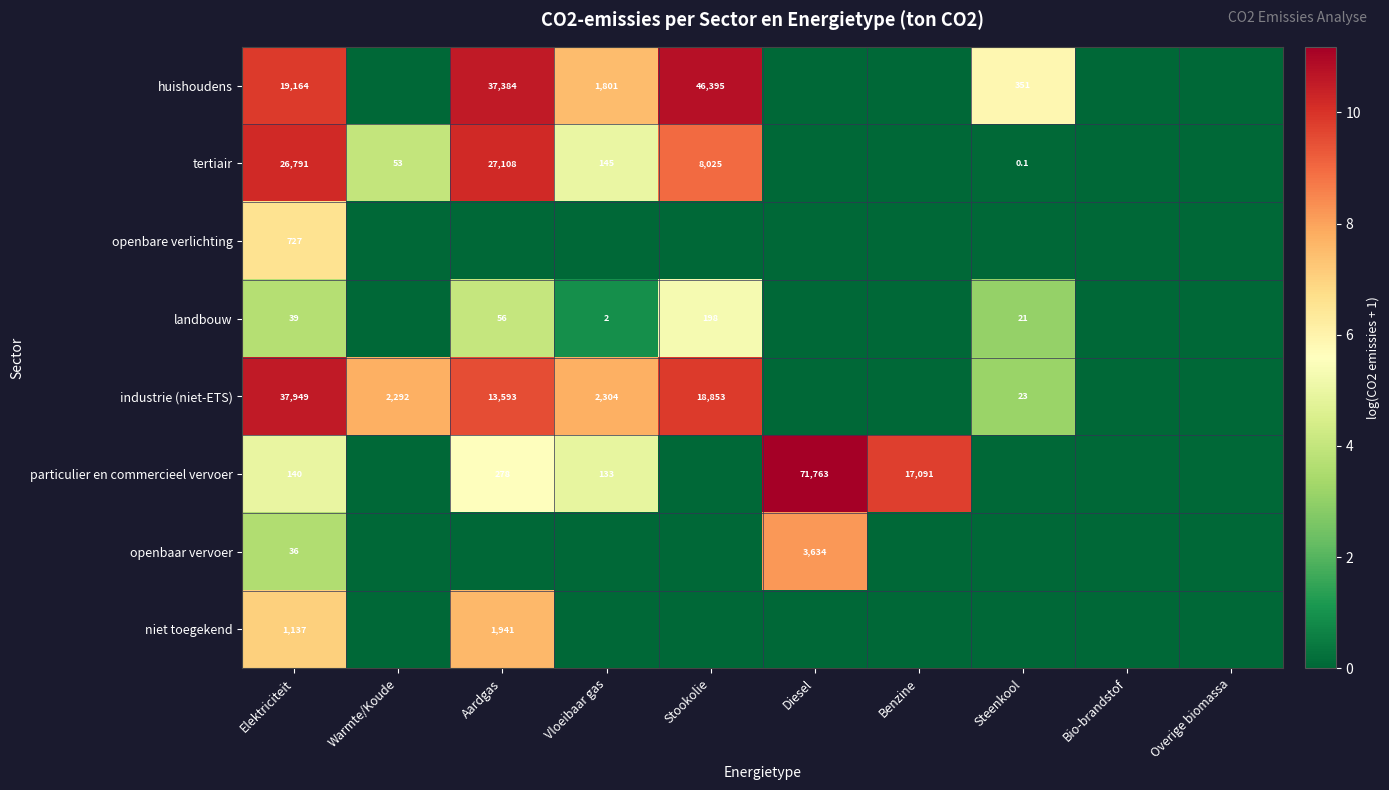

The value of openbare verlichting at Elektriciteit is 11.8. True or false?

False